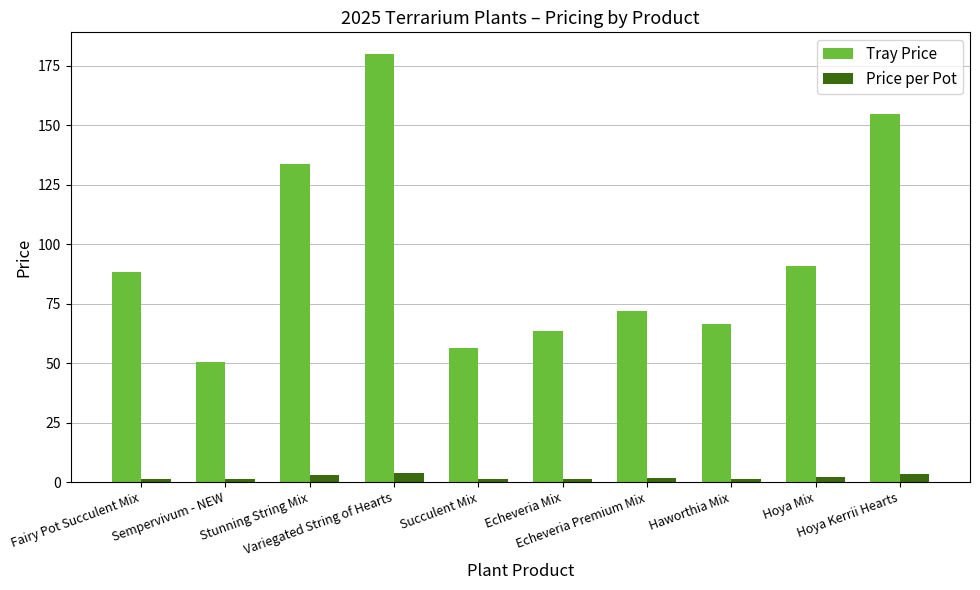

What is the value of the Price per Pot bar at the 2nd from the left?

1.1